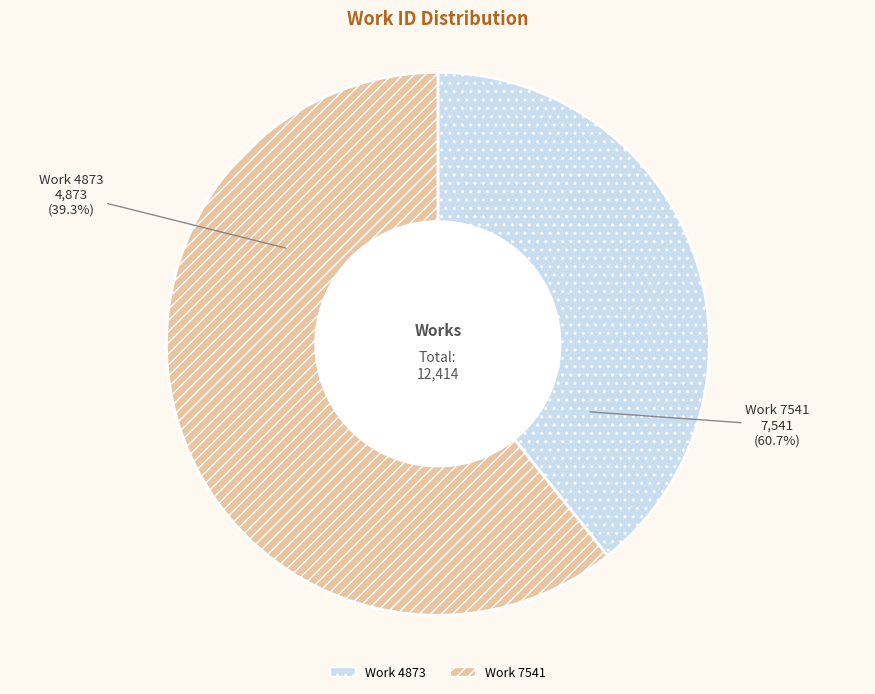

To the nearest percent, what is the difference between the largest and smallest slice percentages?

21%